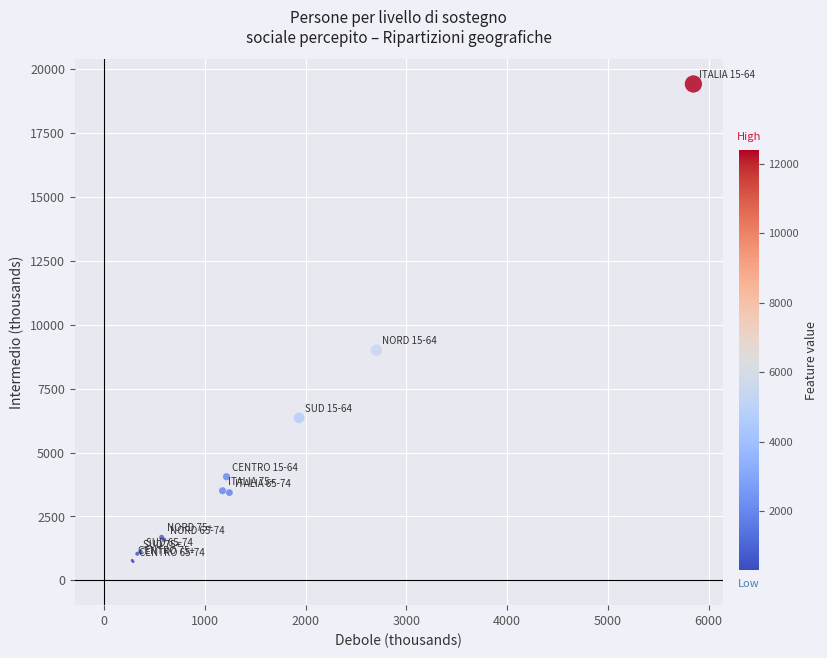

What Y value in the scatter plot is closest to 10080?

9014